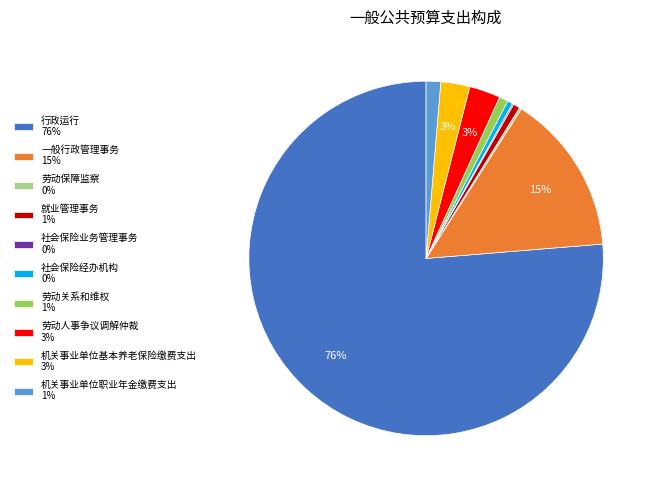

Combined, do 机关事业单位职业年金缴费支出 1% and 劳动关系和维权 1% account for over 50%?

No